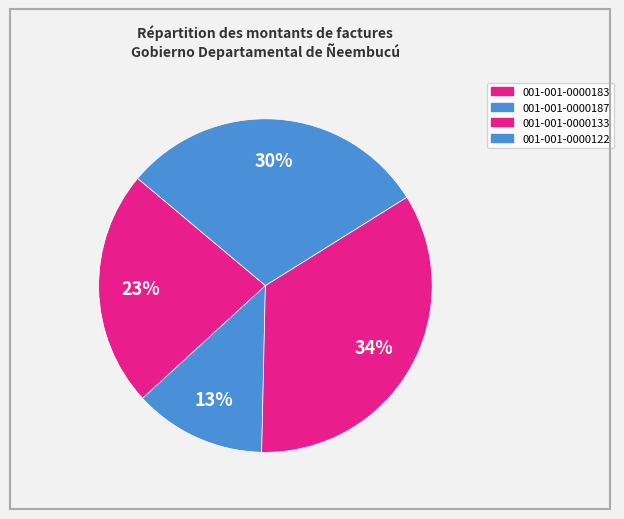

To the nearest percent, what is the average slice percentage?

25%